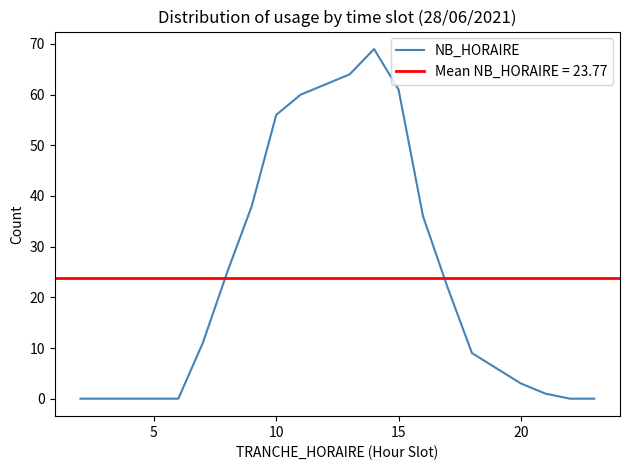

What is the highest value of the NB_HORAIRE series?

69